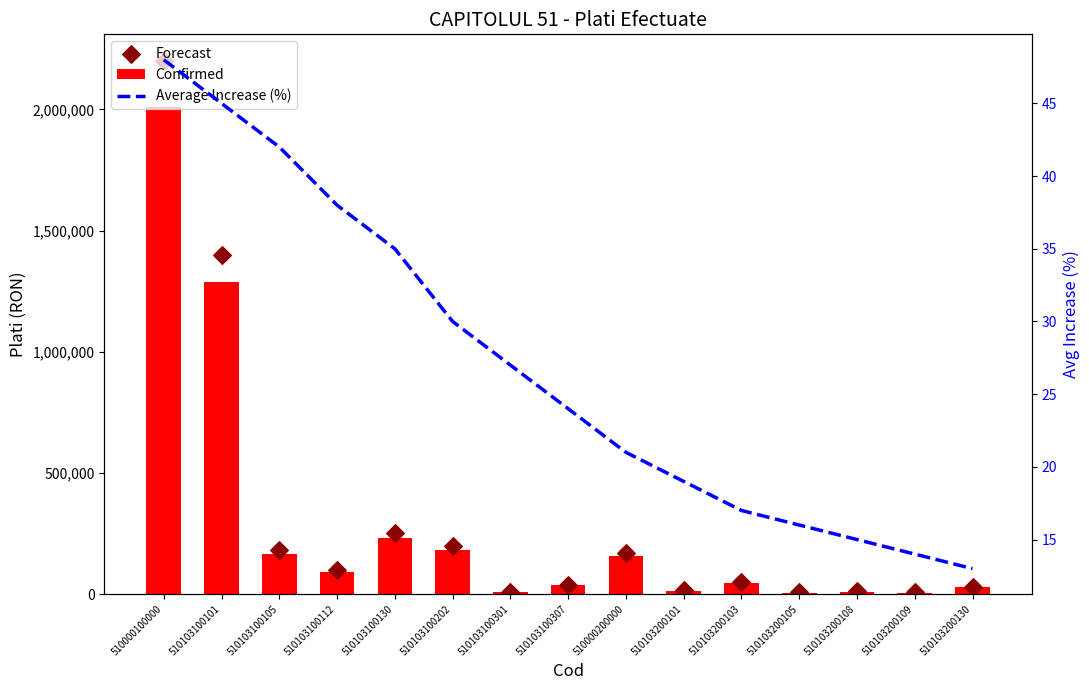

Which series contains the lowest Y value?

Average Increase (%)